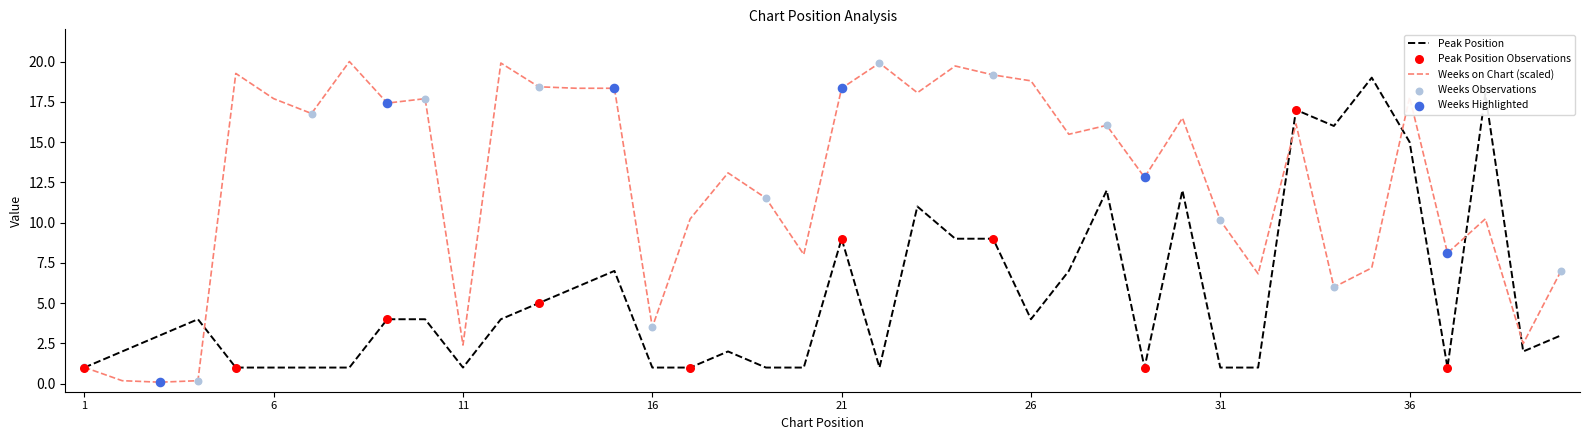

Rank the series by their average value, from highest to lowest.

Weeks on Chart (scaled), Peak Position